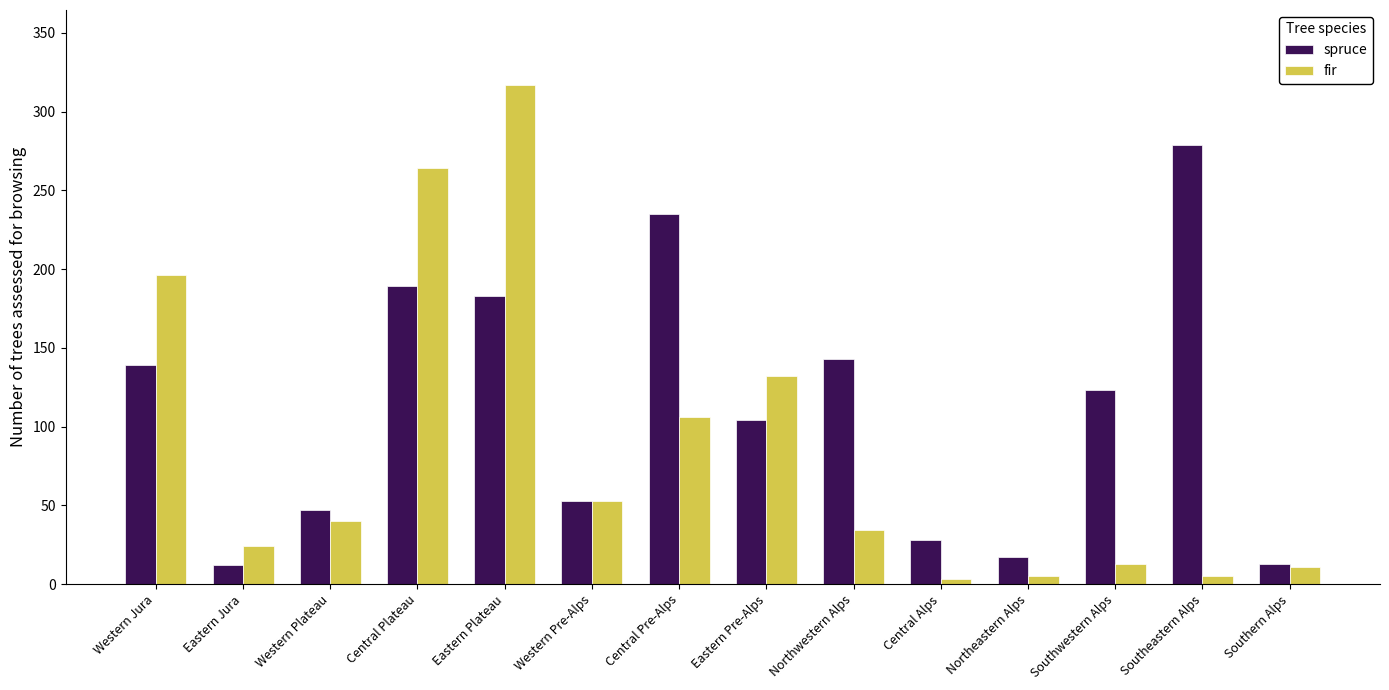

At which category is the sum across all series the highest?

Eastern Plateau